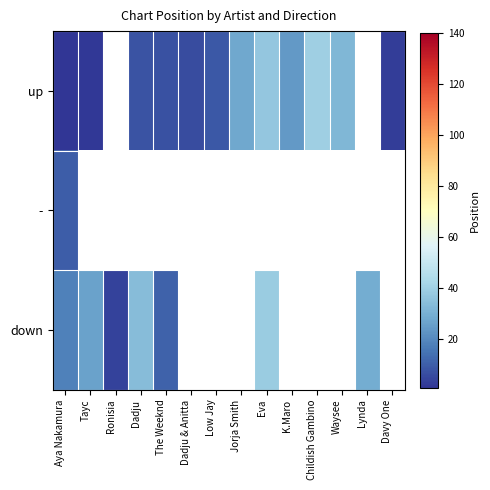

What is the maximum value for up?

40.0